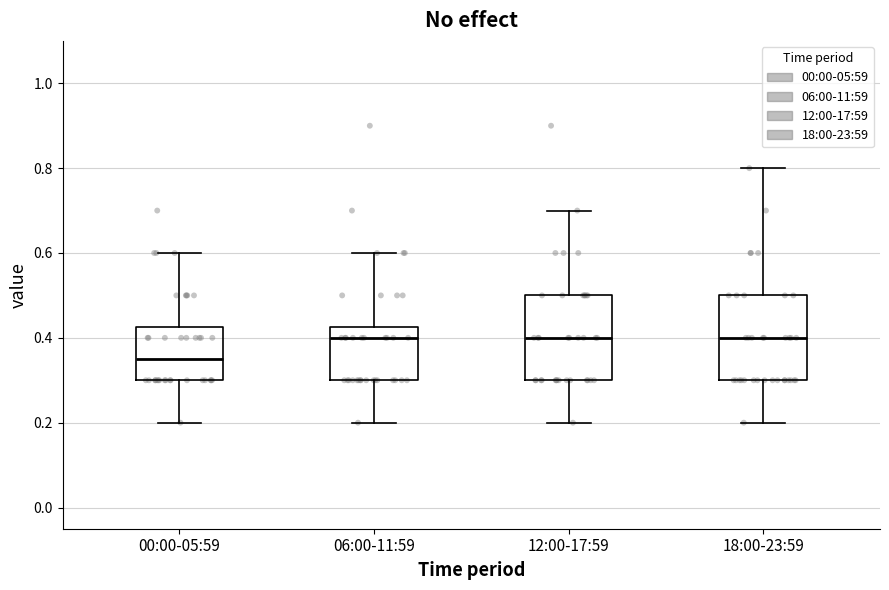

Reading left to right, transcribe this box plot: for each box, give where its median line is, the range the box spans, and where its two whiskers end, as read against the y-axis. The values are not printed on the chart, so give them approximately, as read against the axis.

00:00-05:59: median 0.36, box 0.30 to 0.42, whiskers 0.20 to 0.60
06:00-11:59: median 0.40, box 0.30 to 0.42, whiskers 0.20 to 0.60
12:00-17:59: median 0.40, box 0.30 to 0.50, whiskers 0.20 to 0.70
18:00-23:59: median 0.40, box 0.30 to 0.50, whiskers 0.20 to 0.80